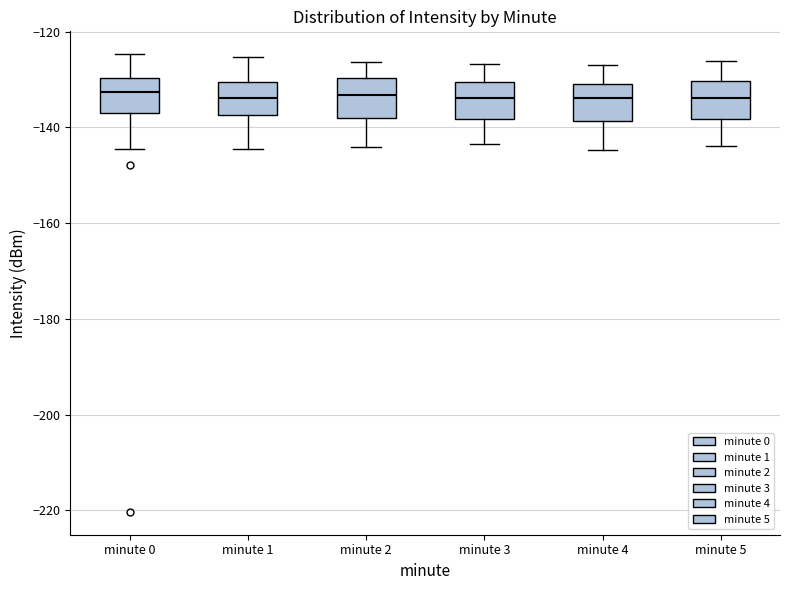

Reading left to right, read every box against the y-axis: the position of its median line, the range the box covers, and the ends of its whiskers. The values are not printed on the chart, so give them approximately, as read against the axis.

minute 0: median -132, box -136 to -130, whiskers -144 to -124
minute 1: median -134, box -138 to -130, whiskers -144 to -126
minute 2: median -134, box -138 to -130, whiskers -144 to -126
minute 3: median -134, box -138 to -130, whiskers -144 to -126
minute 4: median -134, box -138 to -130, whiskers -144 to -126
minute 5: median -134, box -138 to -130, whiskers -144 to -126